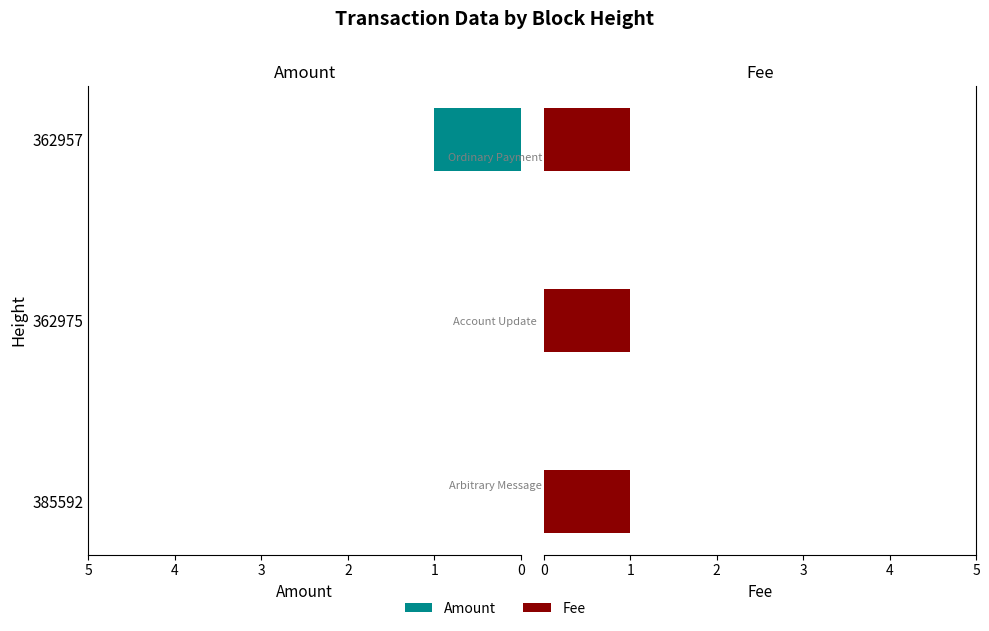

The value of Amount at 385592 is 0.3. True or false?

False